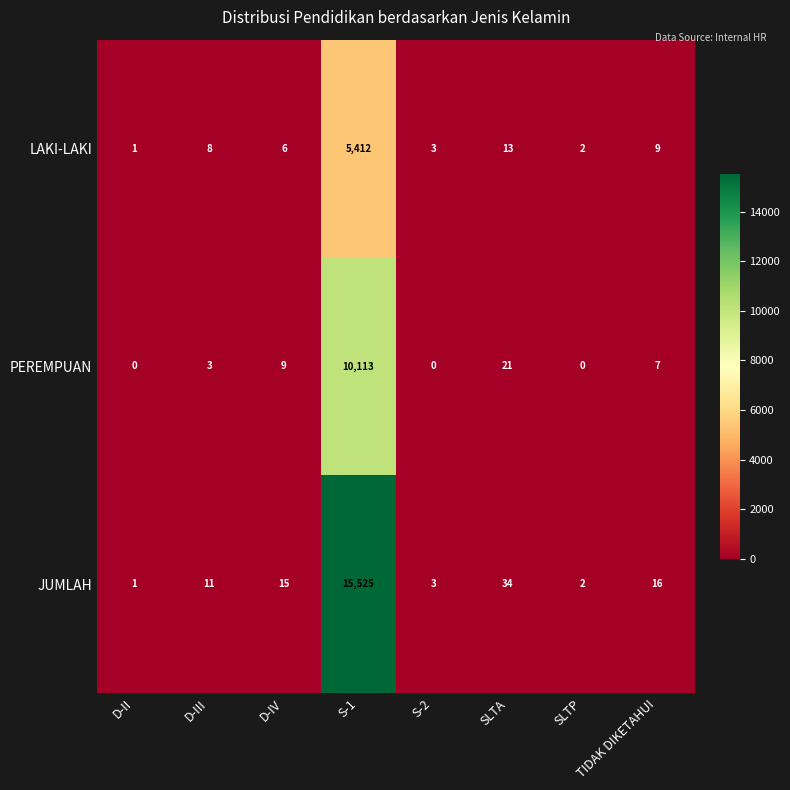

True or false: JUMLAH has a value of 3 at S-2.

True